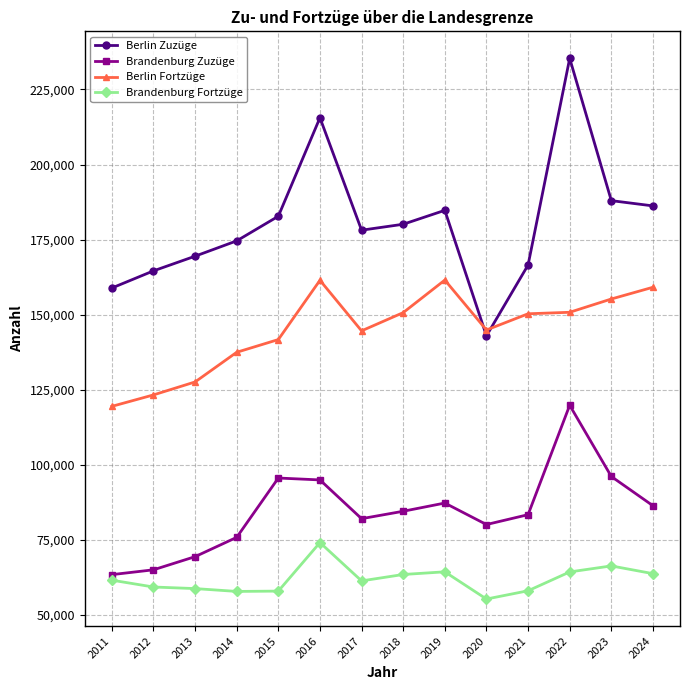

The value of Brandenburg Zuzüge at 2020 is 26055. True or false?

False